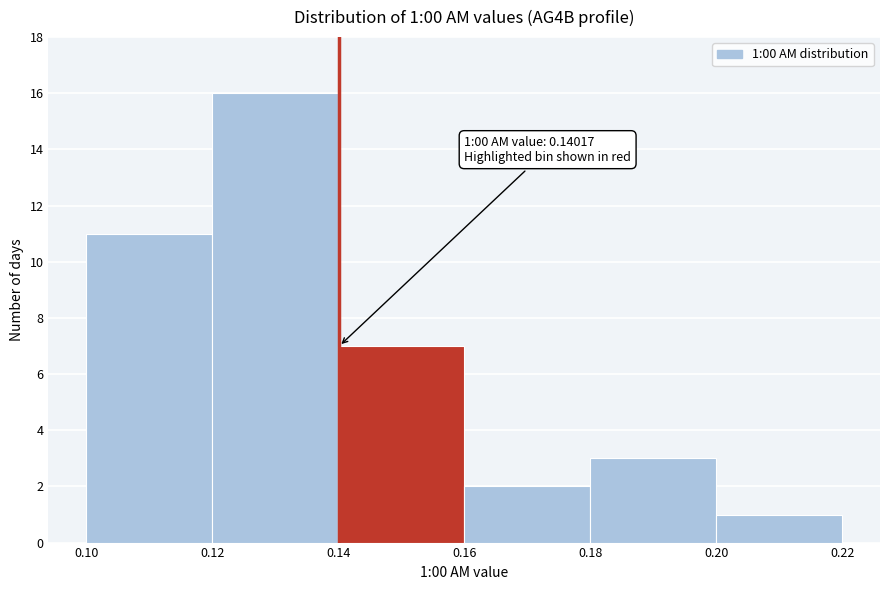

Over which range of the x-axis is the bar tallest?

0.12 to 0.14